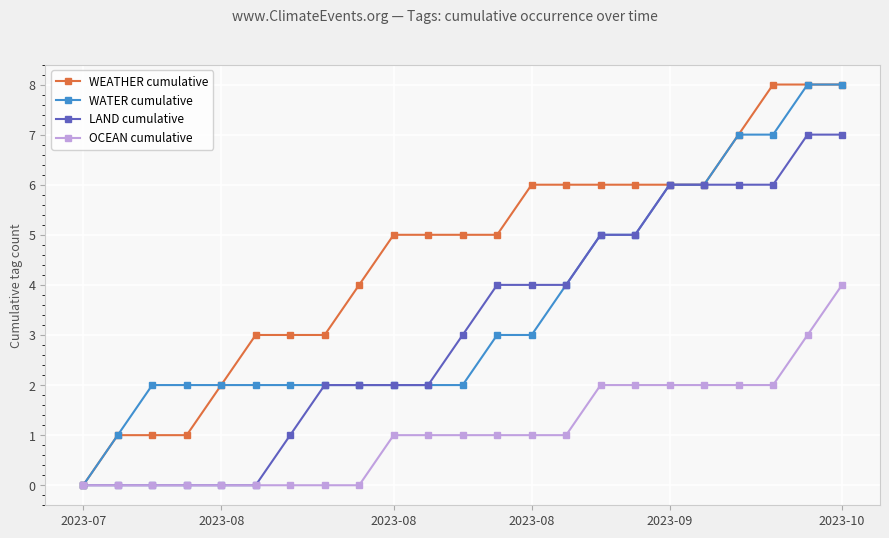

What is the greatest value displayed?

8